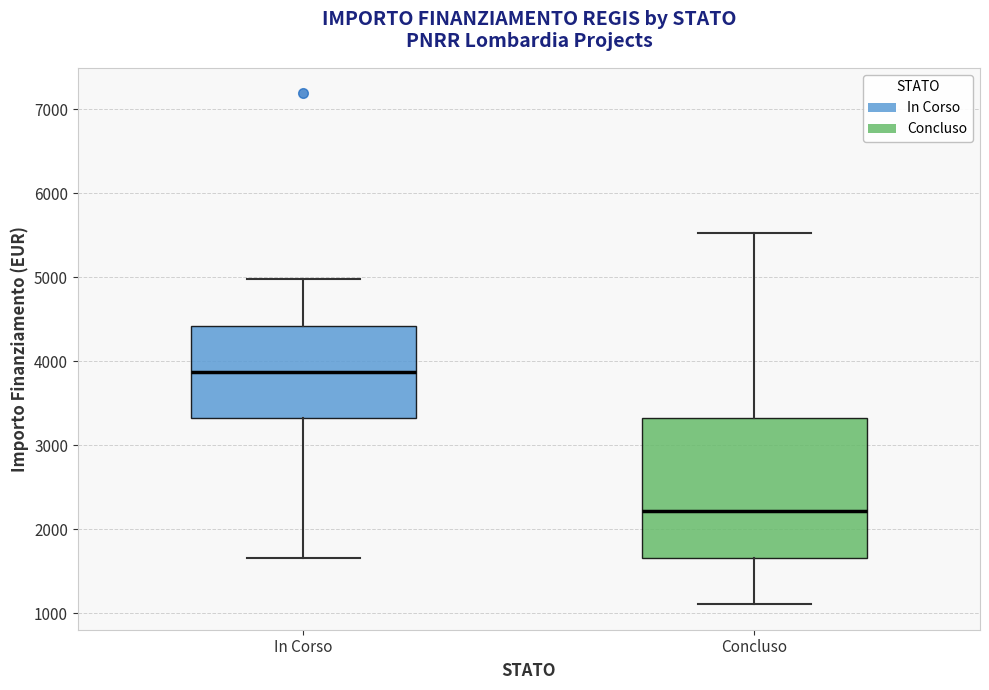

Reading left to right, transcribe this box plot: for each box, give where its median line is, the range the box spans, and where its two whiskers end, as read against the y-axis. The values are not printed on the chart, so give them approximately, as read against the axis.

In Corso: median 3900, box 3300 to 4400, whiskers 1700 to 5000
Concluso: median 2200, box 1700 to 3300, whiskers 1100 to 5500